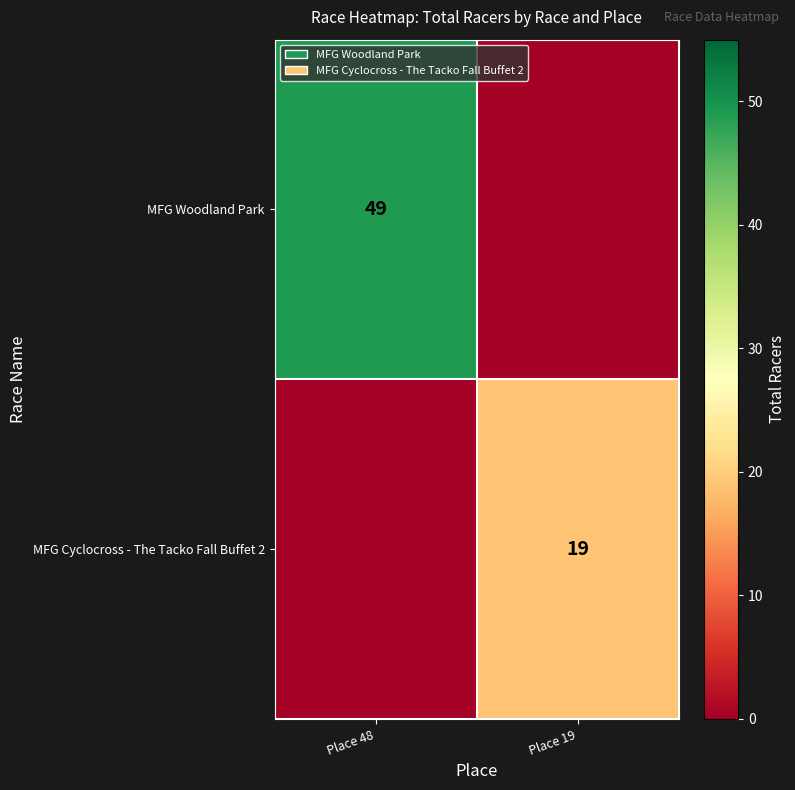

The value of MFG Cyclocross - The Tacko Fall Buffet 2 at Place 19 is 19. True or false?

True